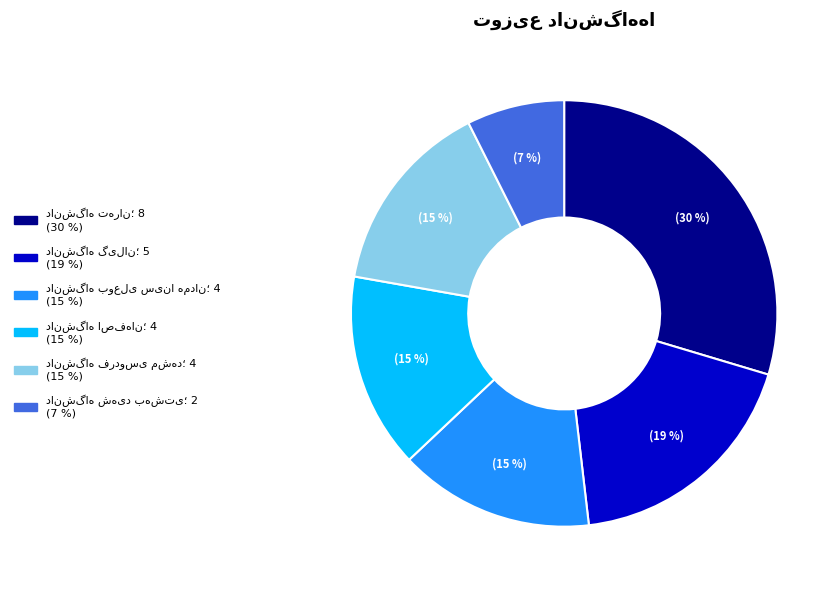

To the nearest percent, what is the average slice percentage?

17%